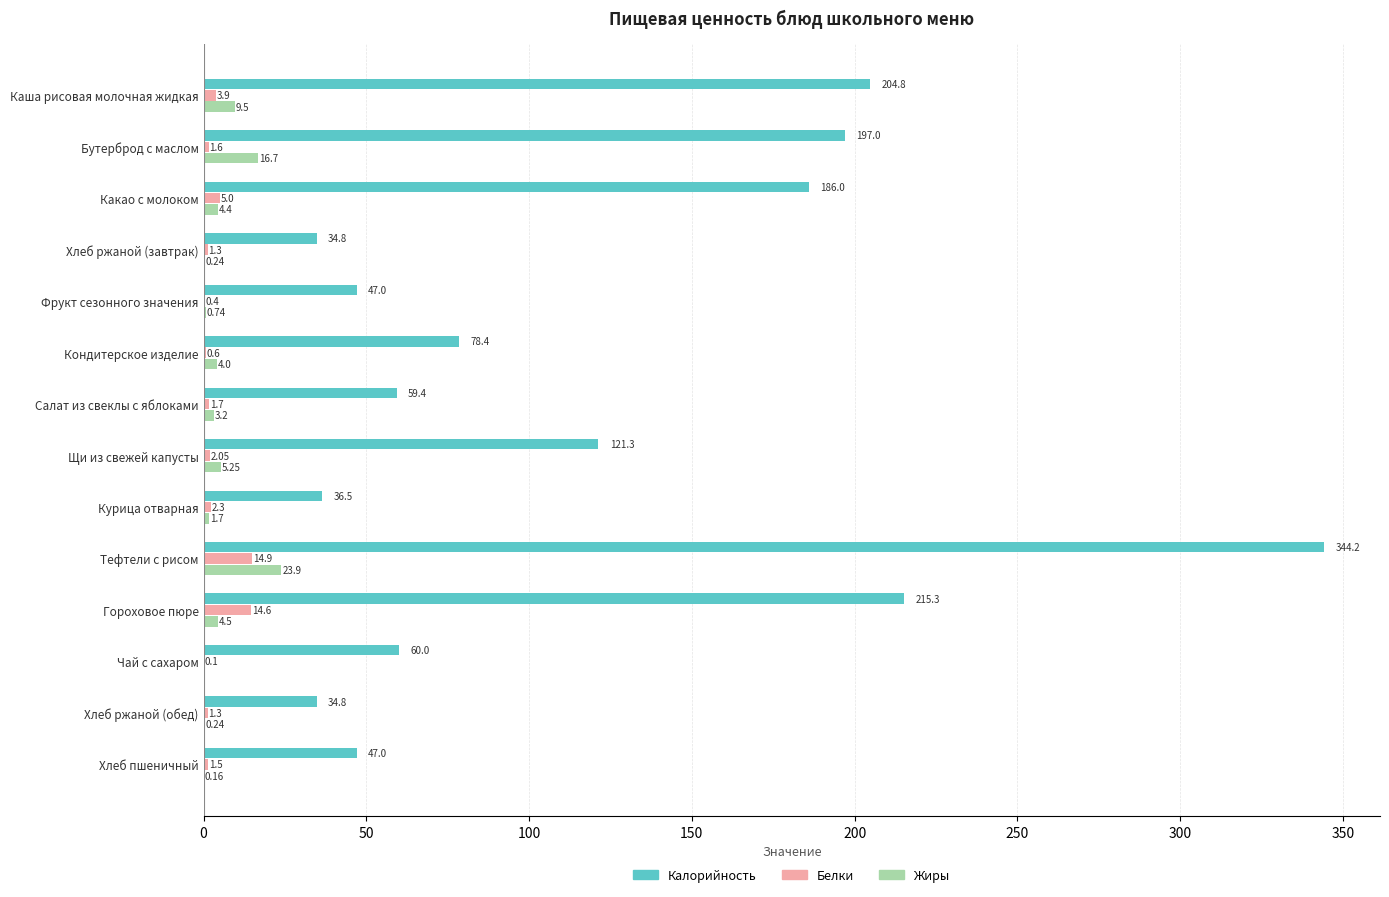

What is the average value of the Калорийность series?

119.0